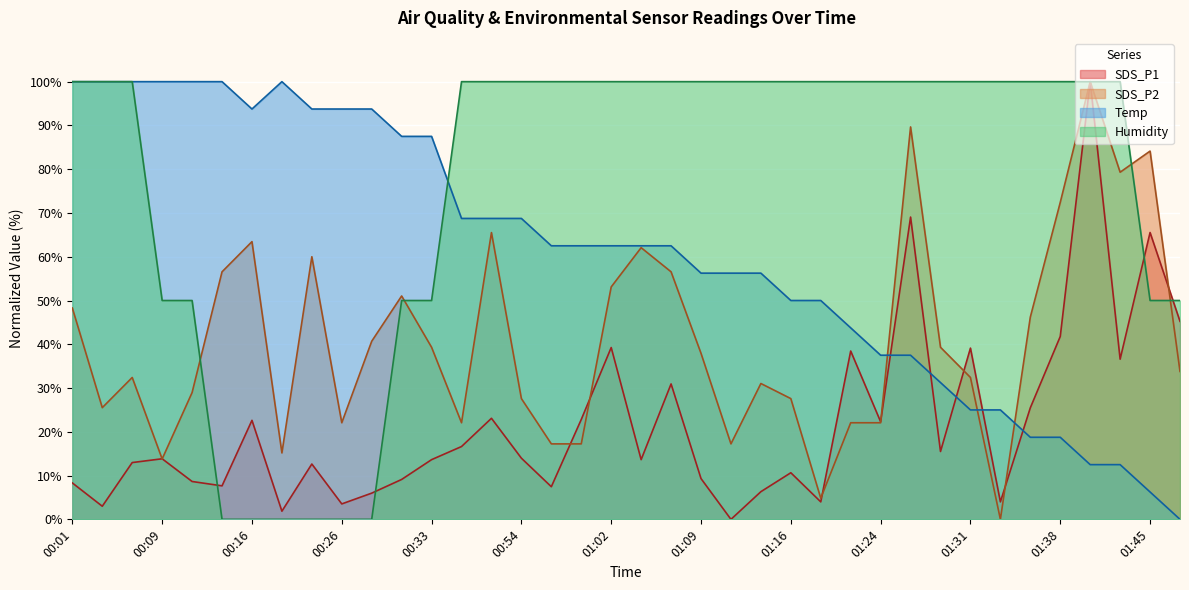

Does the chart display data point markers on the line(s)?

No